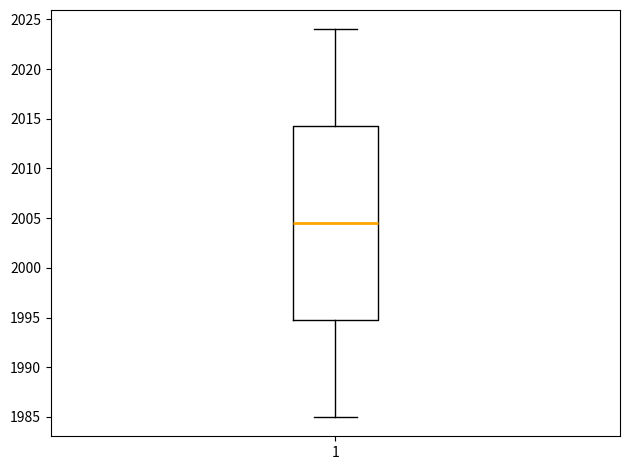

Where does the upper whisker of the box at x = 1 end on the y-axis? The values are not printed on the chart, so give them approximately, as read against the axis.

2024.0